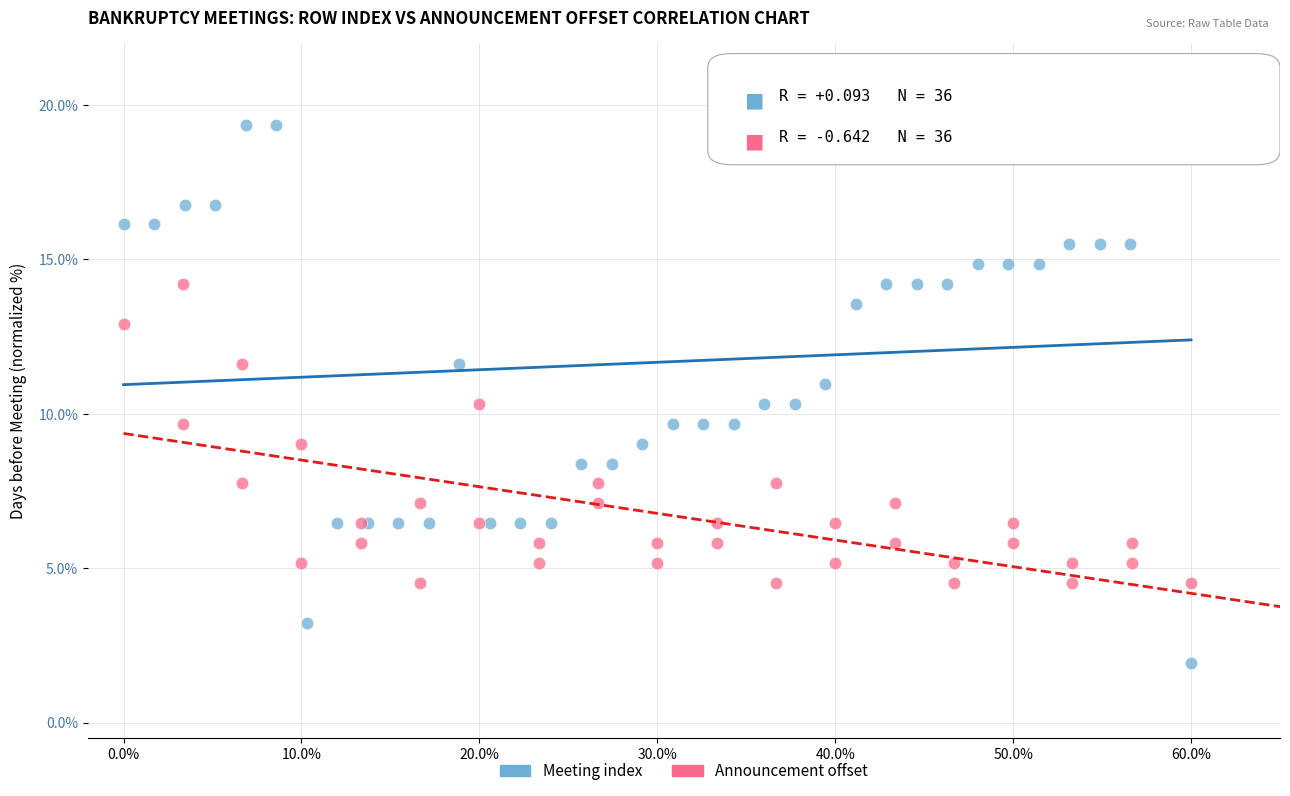

What are all the series names shown in the legend?

Meeting index, Announcement offset